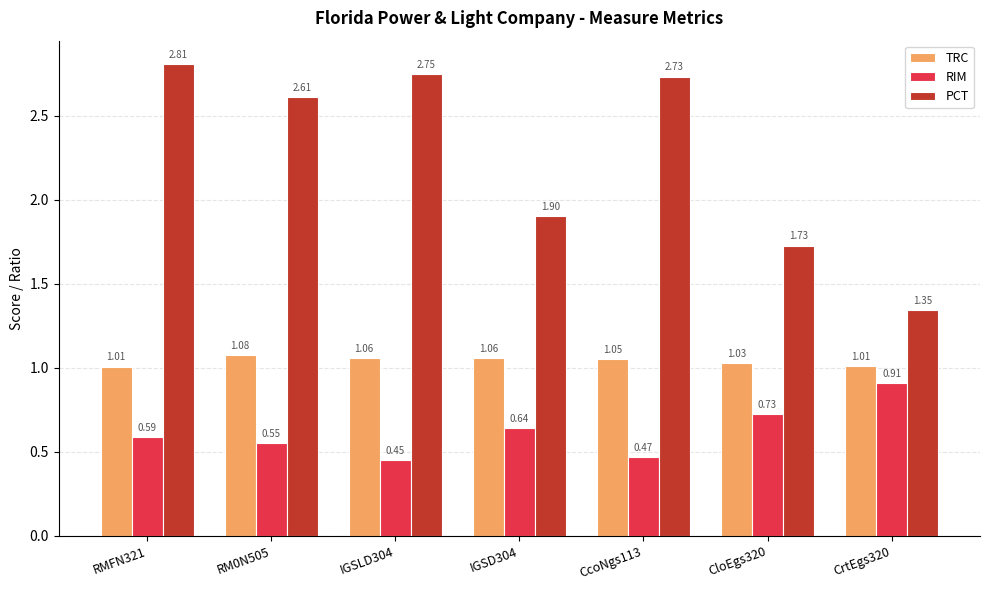

How many TRC values are between 1 and 2?

7